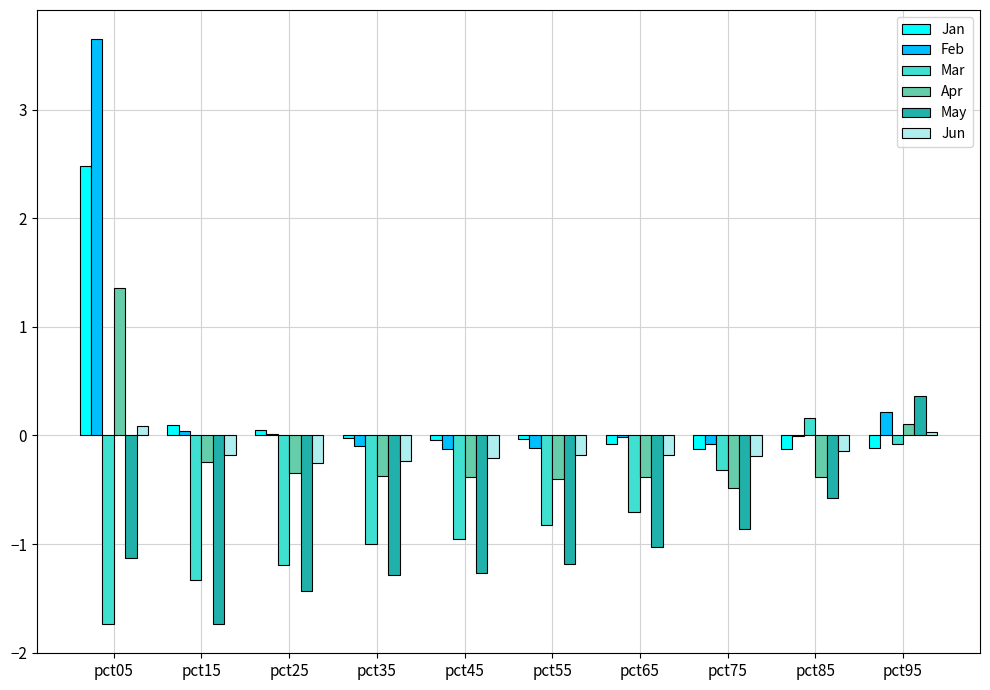

What is the sum of all Jan values?

2.1